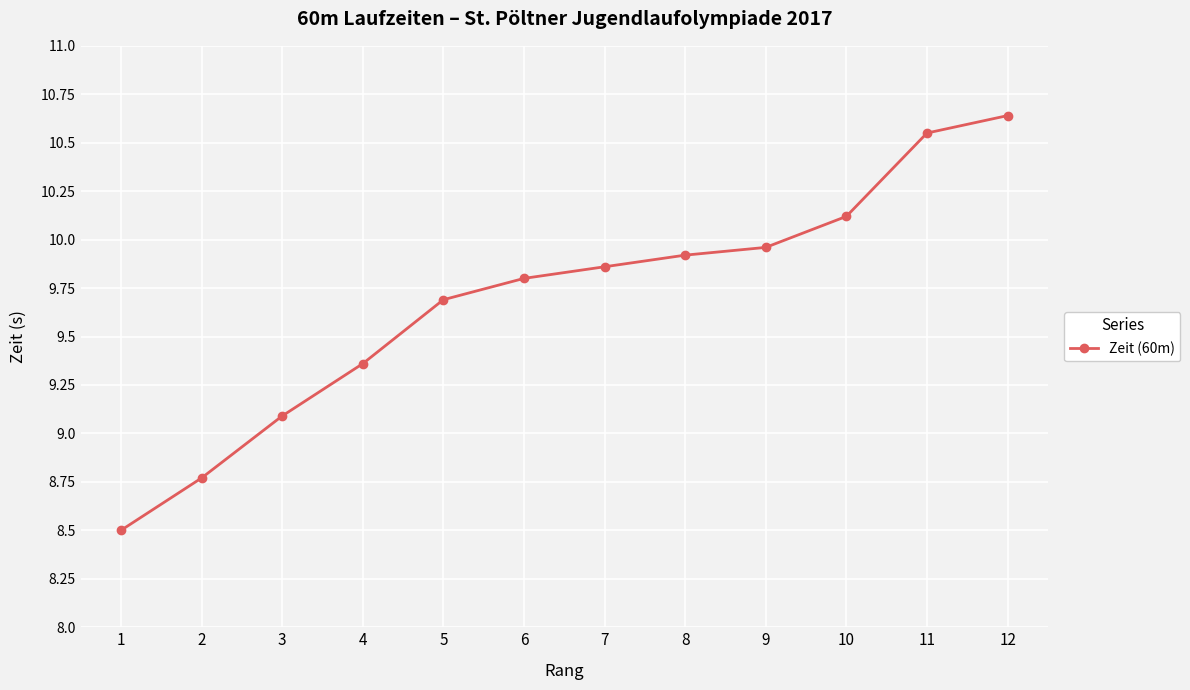

Does the chart have visible grid lines?

Yes